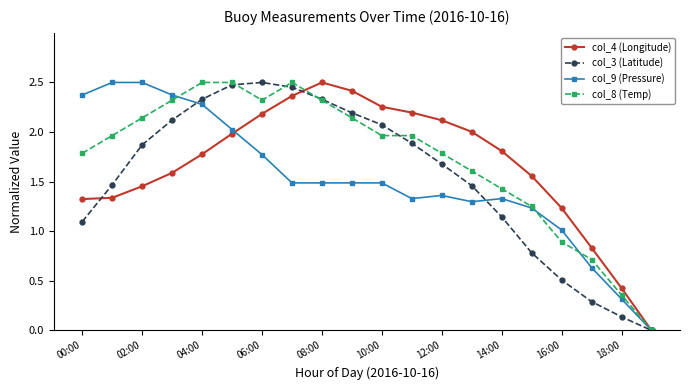

What is the value of the col_3 (Latitude) point at the 12th from the left?

1.9